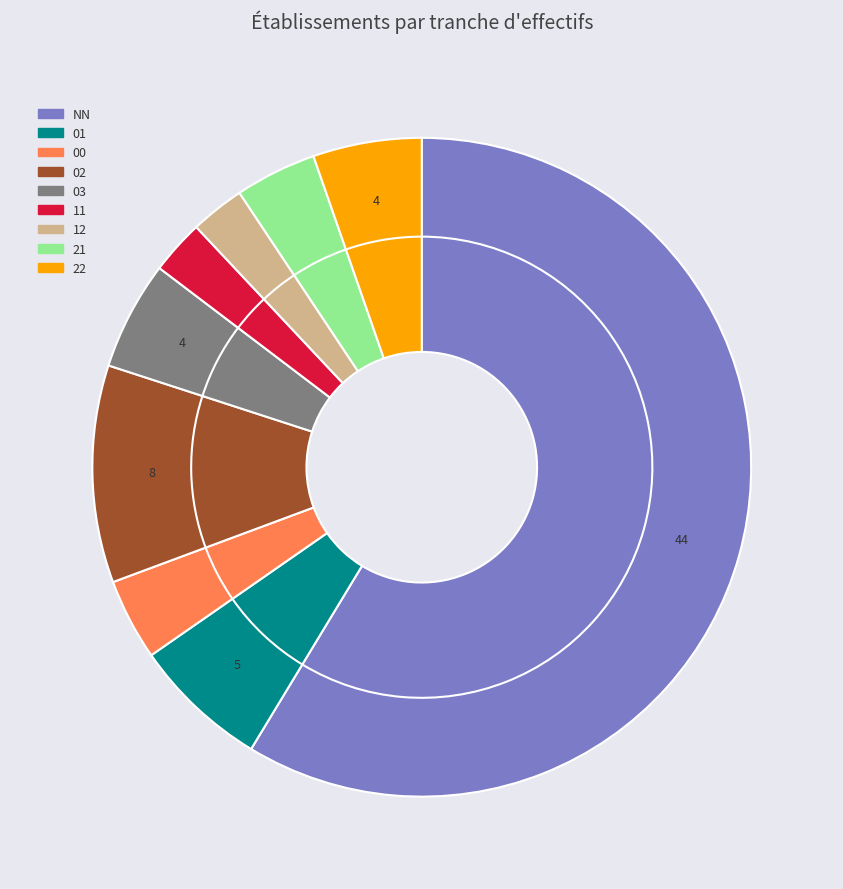

What percentage is the 03 slice, to the nearest percent?

5%